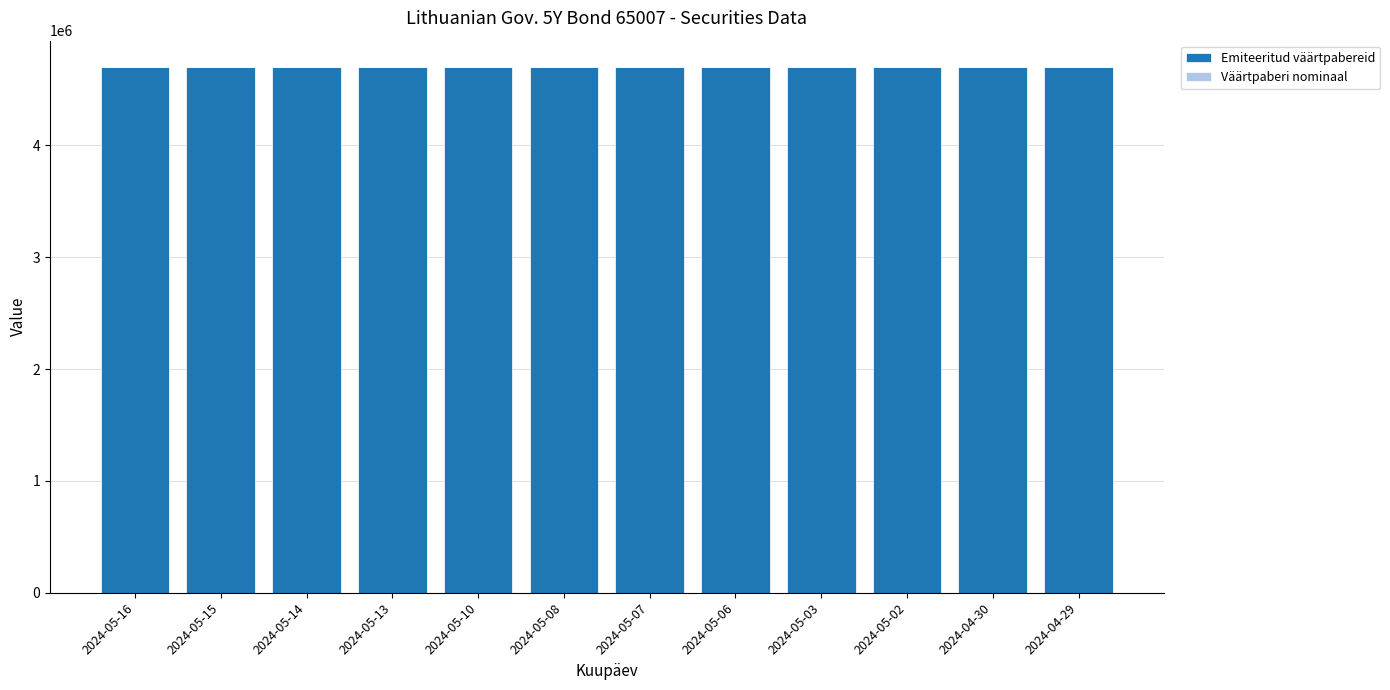

List the series in order of their overall mean, lowest first.

Väärtpaberi nominaal, Emiteeritud väärtpabereid